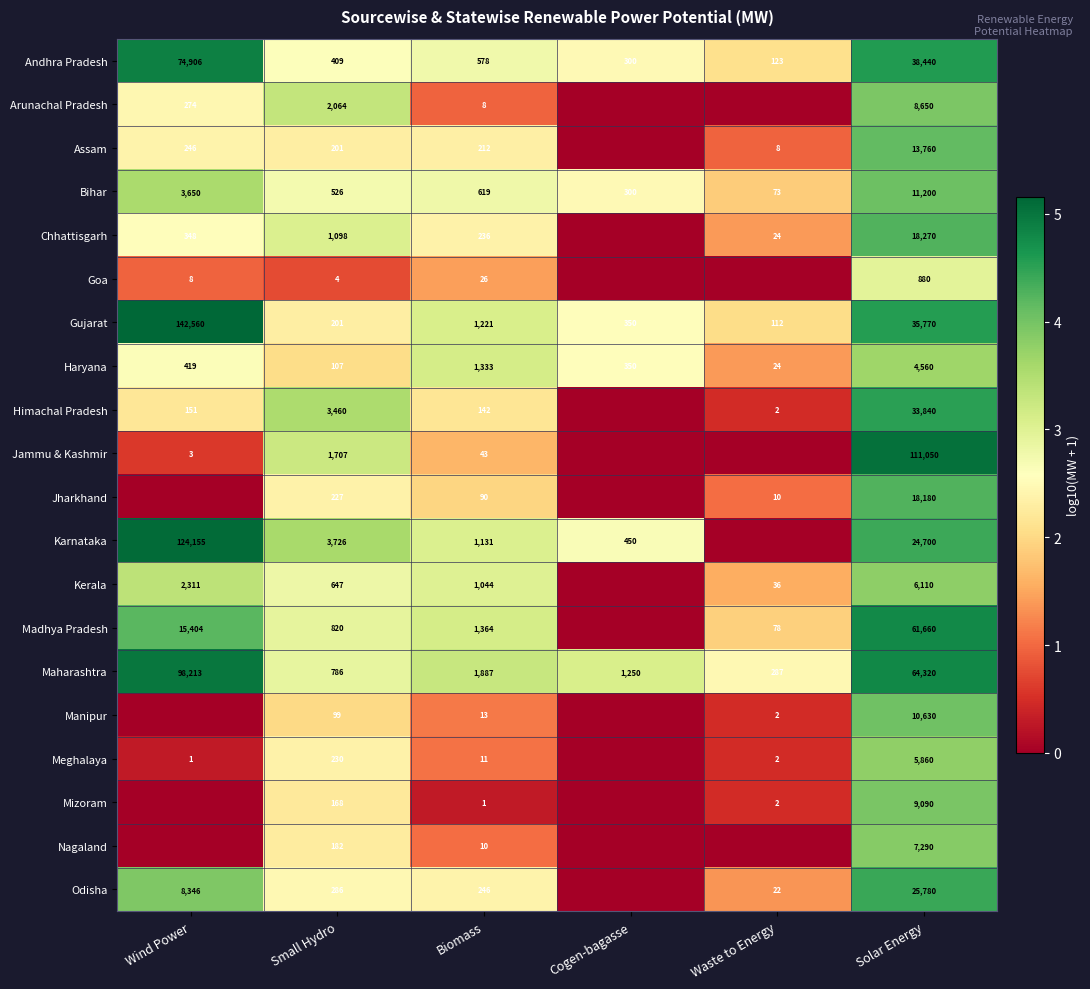

What is the sum of the Maharashtra values at Biomass and Cogen-bagasse?

3137